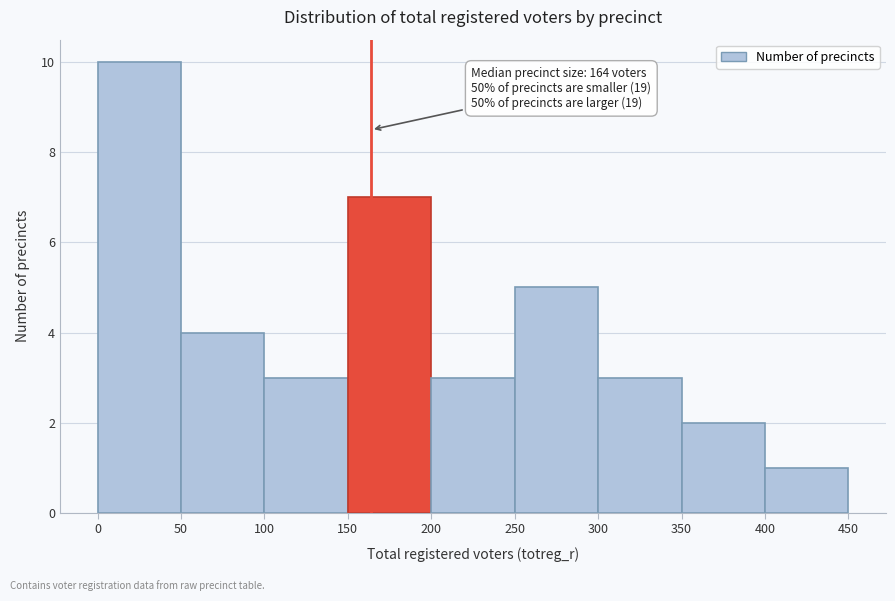

Which range on the x-axis has the tallest bar?

0 to 50